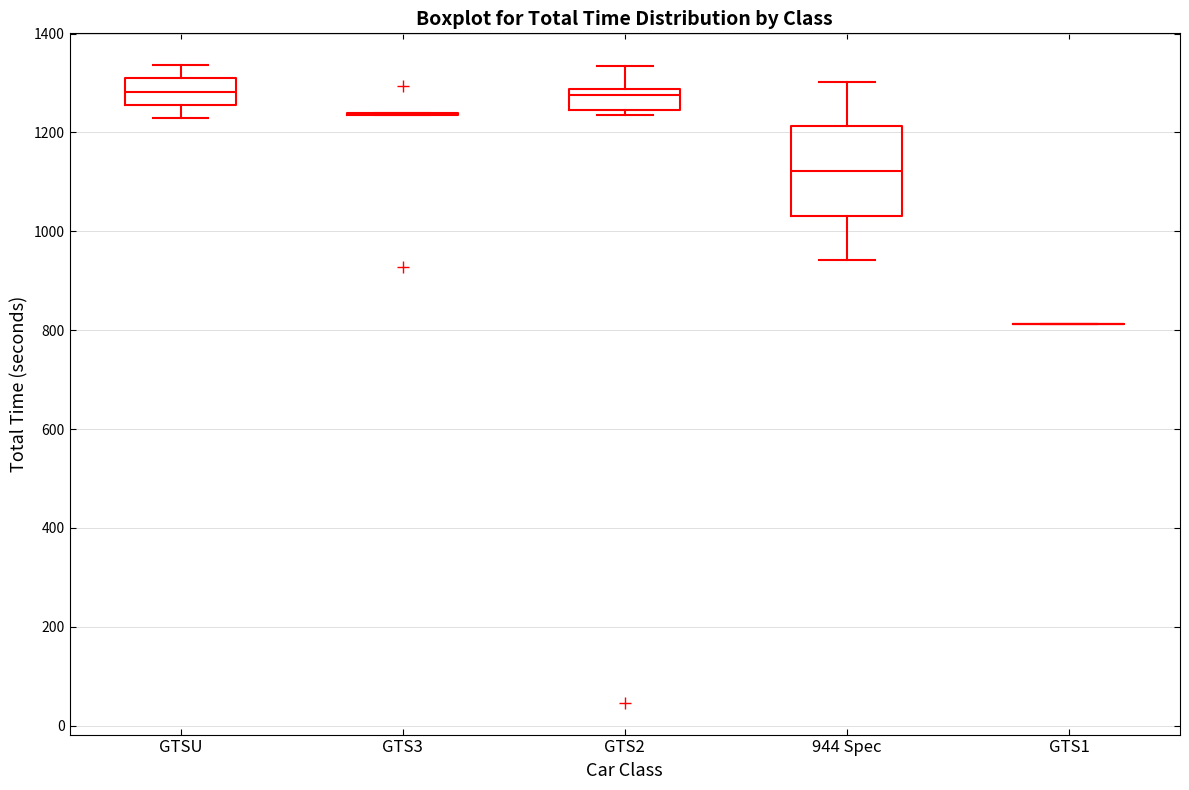

Reading left to right, transcribe this box plot: for each box, give where its median line is, the range the box spans, and where its two whiskers end, as read against the y-axis. The values are not printed on the chart, so give them approximately, as read against the axis.

GTSU: median 1280, box 1260 to 1300, whiskers 1220 to 1340
GTS3: box collapsed to a line at 1240, whiskers 1240 to 1240
GTS2: median 1280 (just below the box's upper edge), box 1240 to 1280, whiskers 1240 (just below the box's lower edge) to 1340
944 Spec: median 1120, box 1040 to 1220, whiskers 940 to 1300
GTS1: box collapsed to a line at 820, whiskers 820 to 820